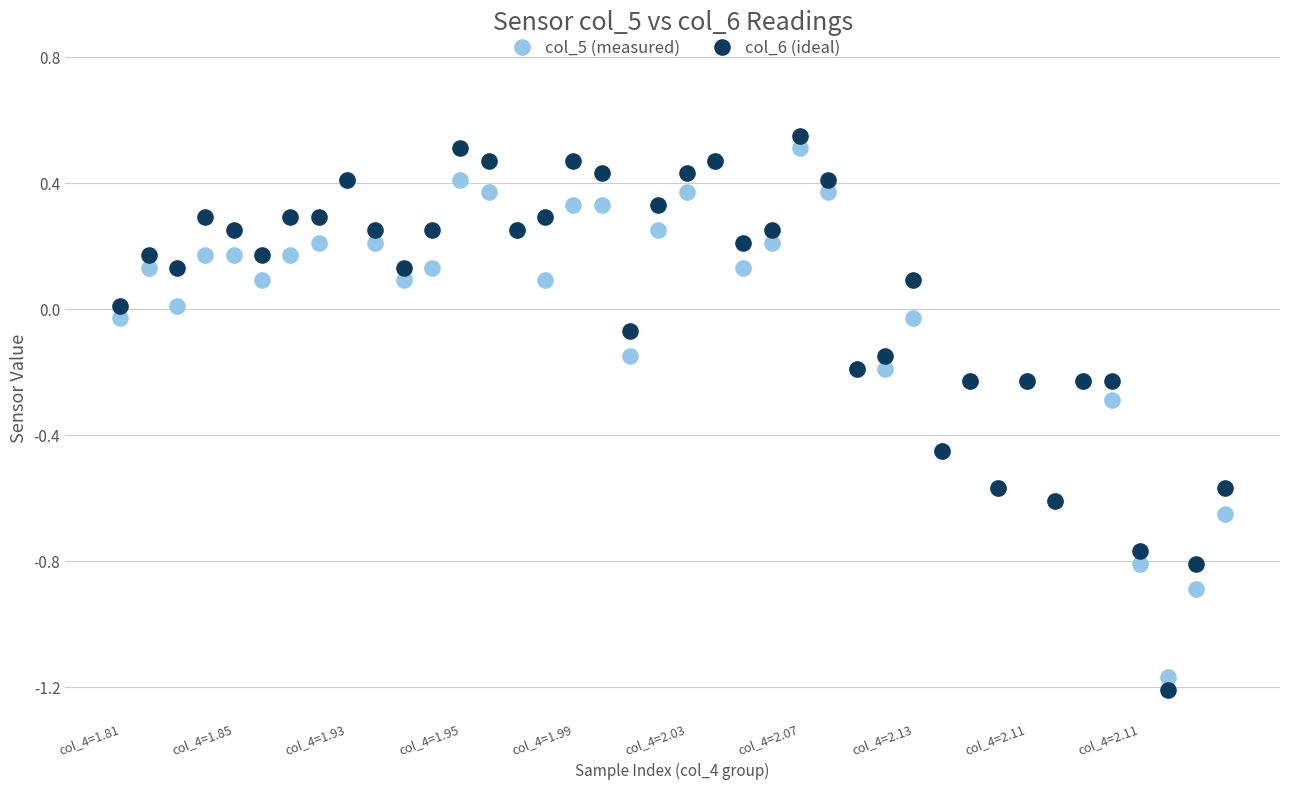

Which series reaches the minimum Y coordinate?

col_6 (ideal)